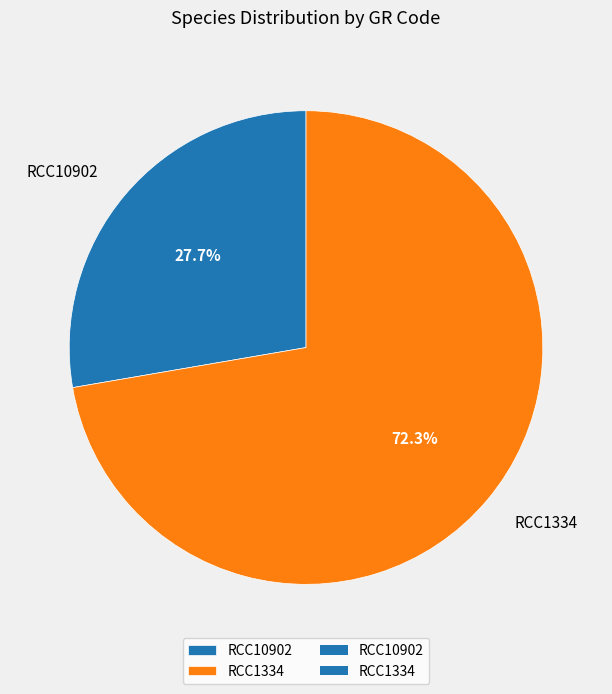

To the nearest percent, what portion does RCC1334 represent?

72%